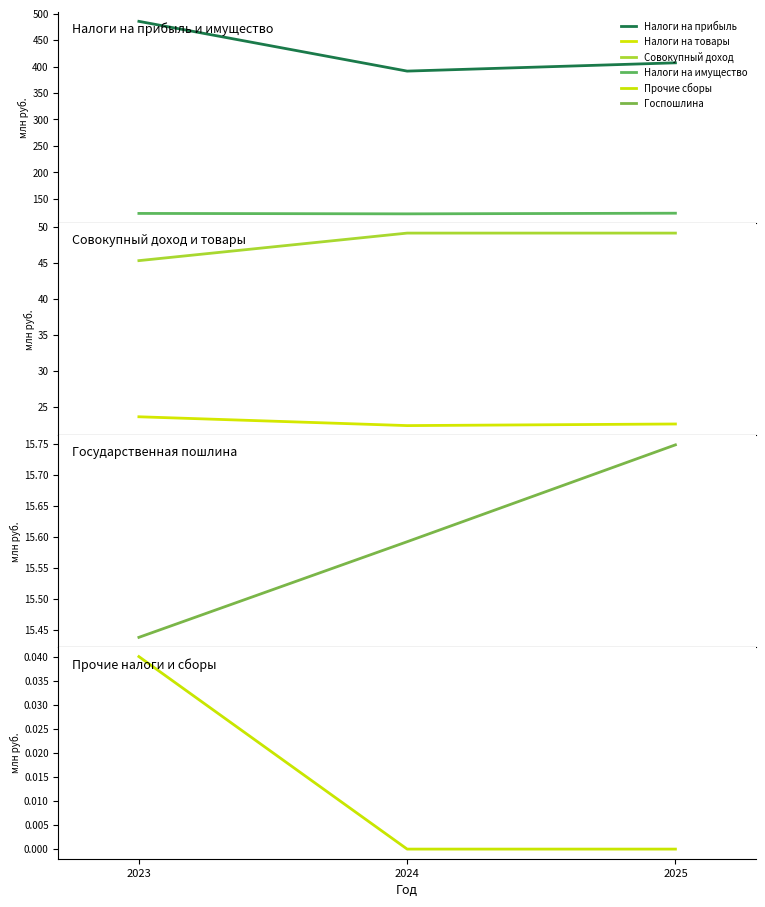

Reading right to left, list all the values displayed in this chart.

Налоги на прибыль: 407.1	391.4	485.4
Налоги на имущество: 122.8	121.6	122.4
Совокупный доход: 49.1	49.1	45.3
Налоги на товары: 22.6	22.4	23.6
Госпошлина: 15.7	15.6	15.4
Прочие сборы: 0.0	0.0	0.0